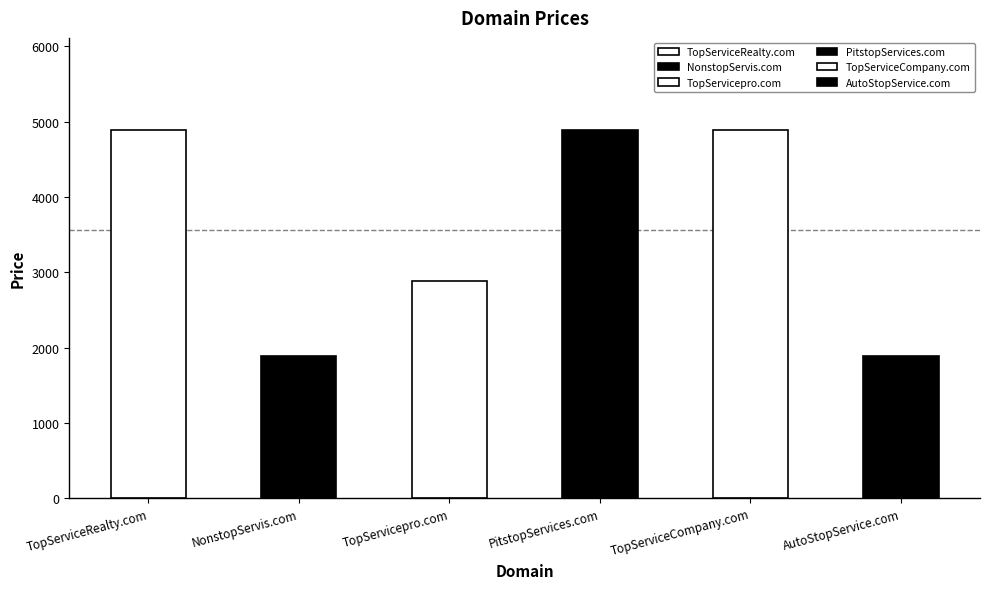

Which label corresponds to the smallest value in the chart?

NonstopServis.com